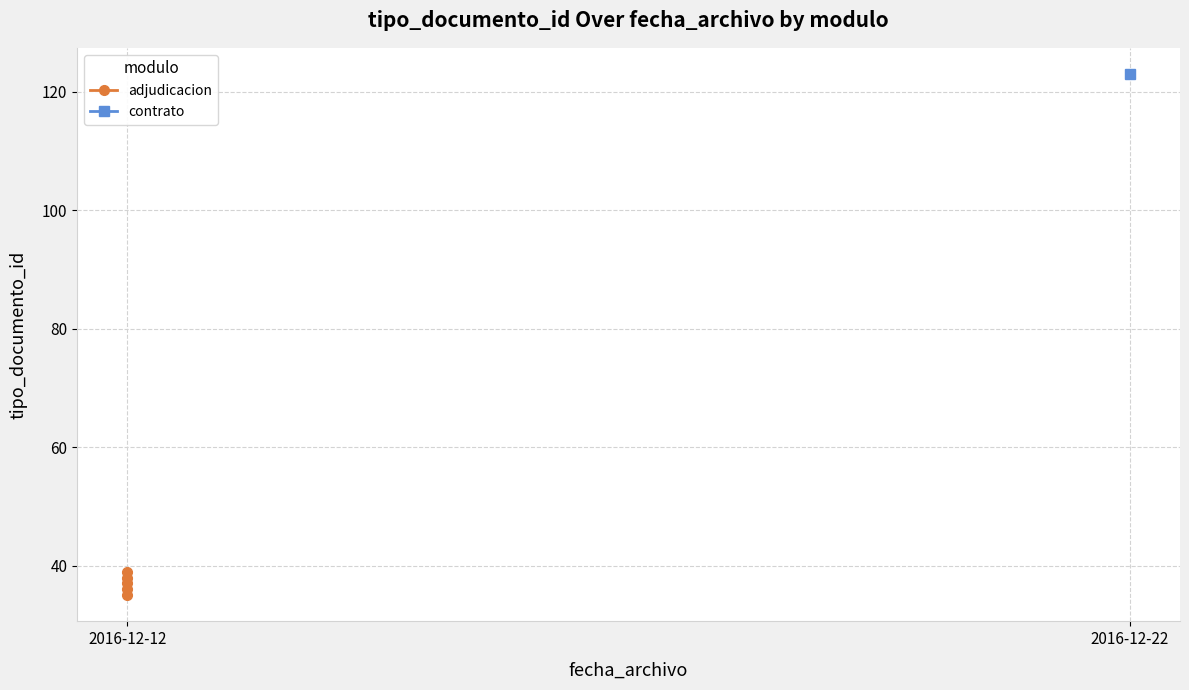

At which category does the data reach its first local peak?

2016-12-12